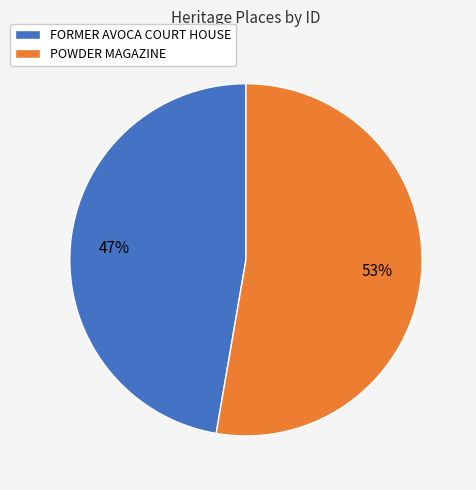

To the nearest percent, what is the average slice percentage?

50%